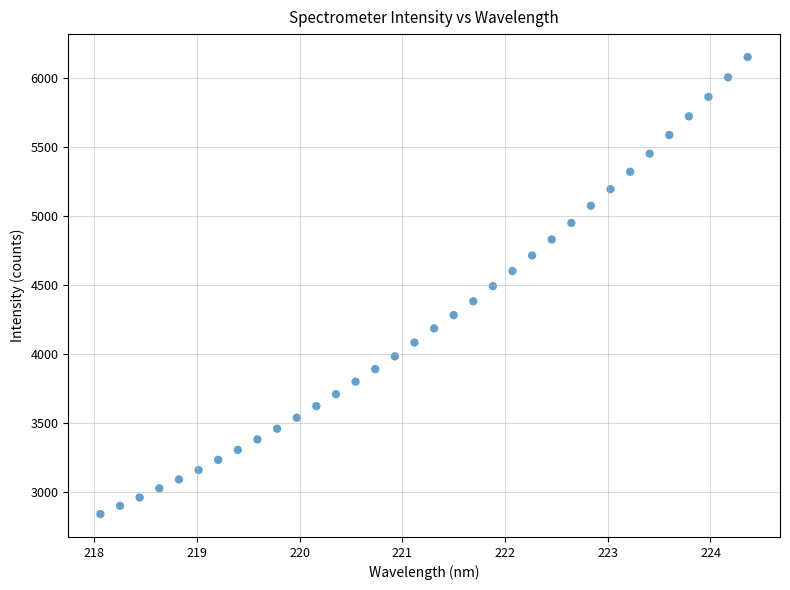

What is the range of X values (max minus min)?

6.3